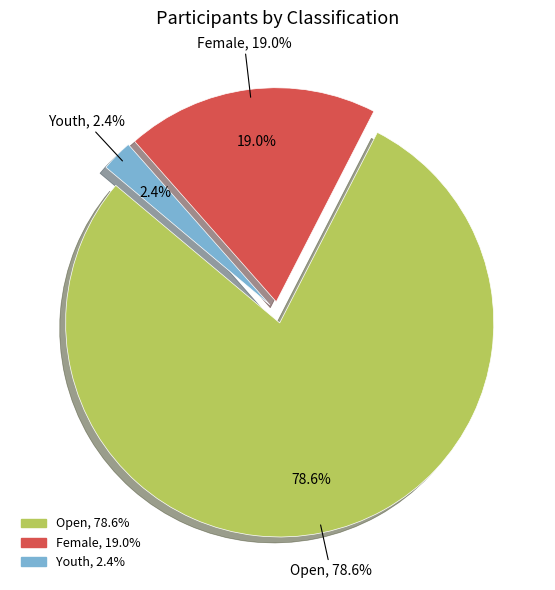

How much of the chart is everything except Open?

21.4%